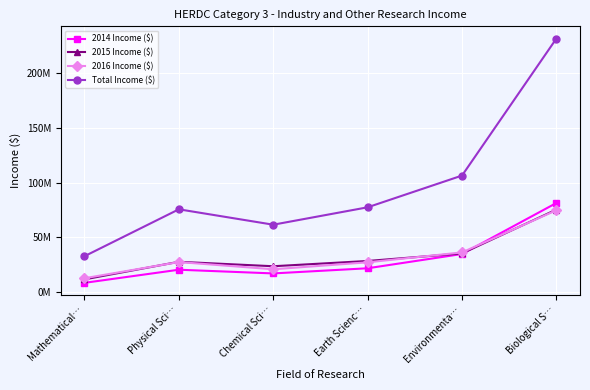

What is the maximum value shown in the chart?

231359465.4